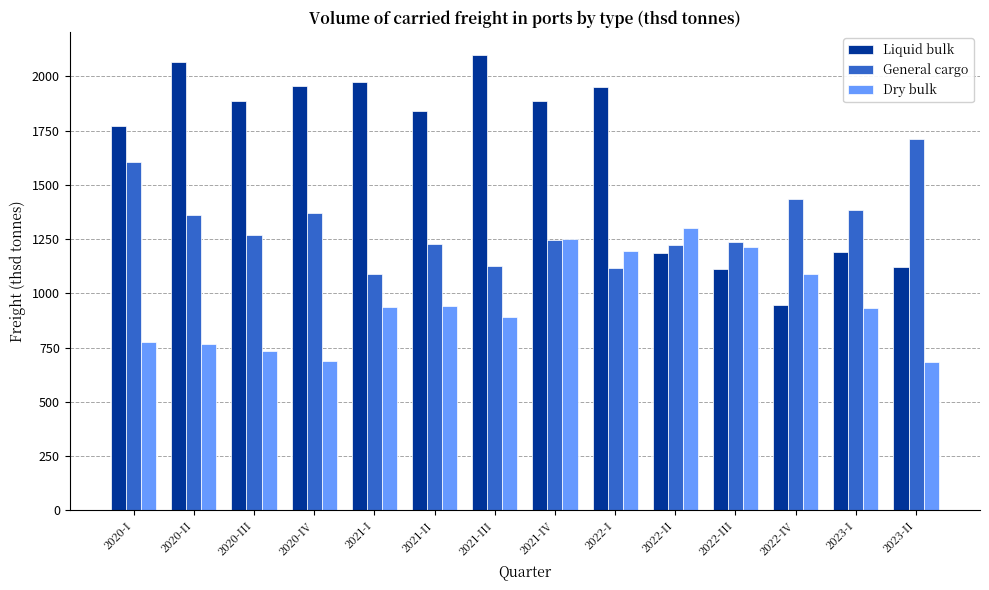

What is the difference between the maximum and second lowest values in the Dry bulk series?

613.4